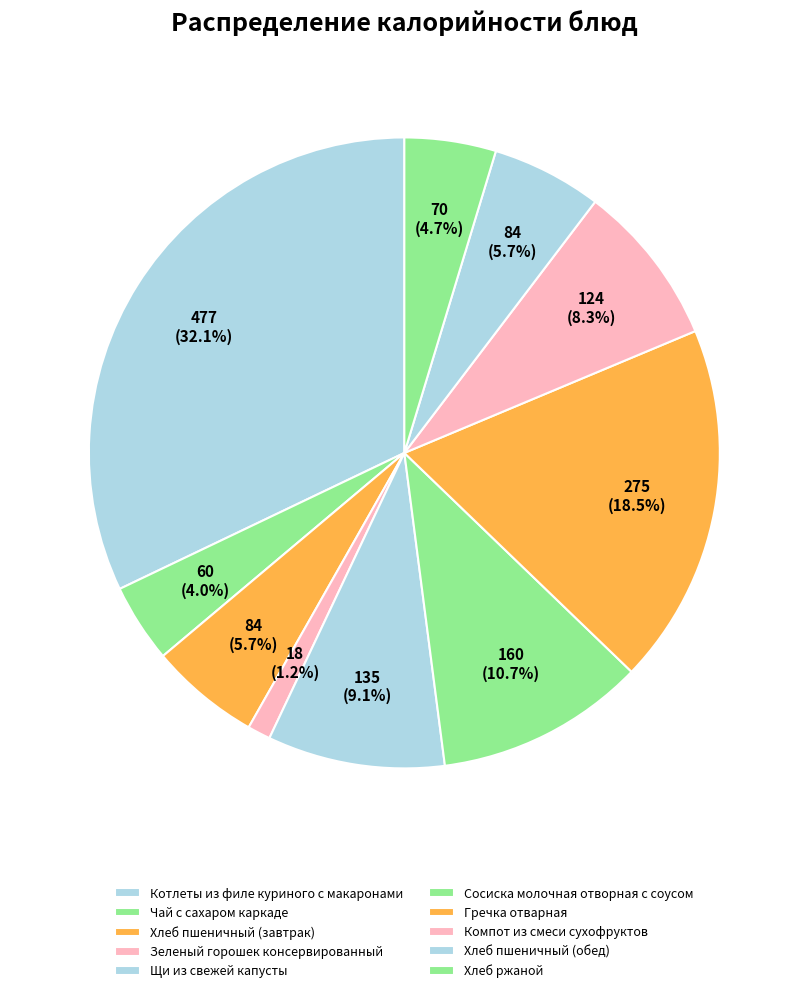

To the nearest percent, what is the difference between the largest and smallest slice percentages?

31%